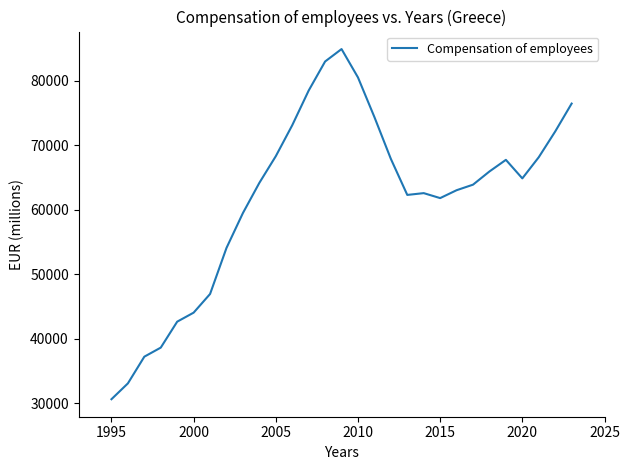

What is the greatest value displayed?

84874.5